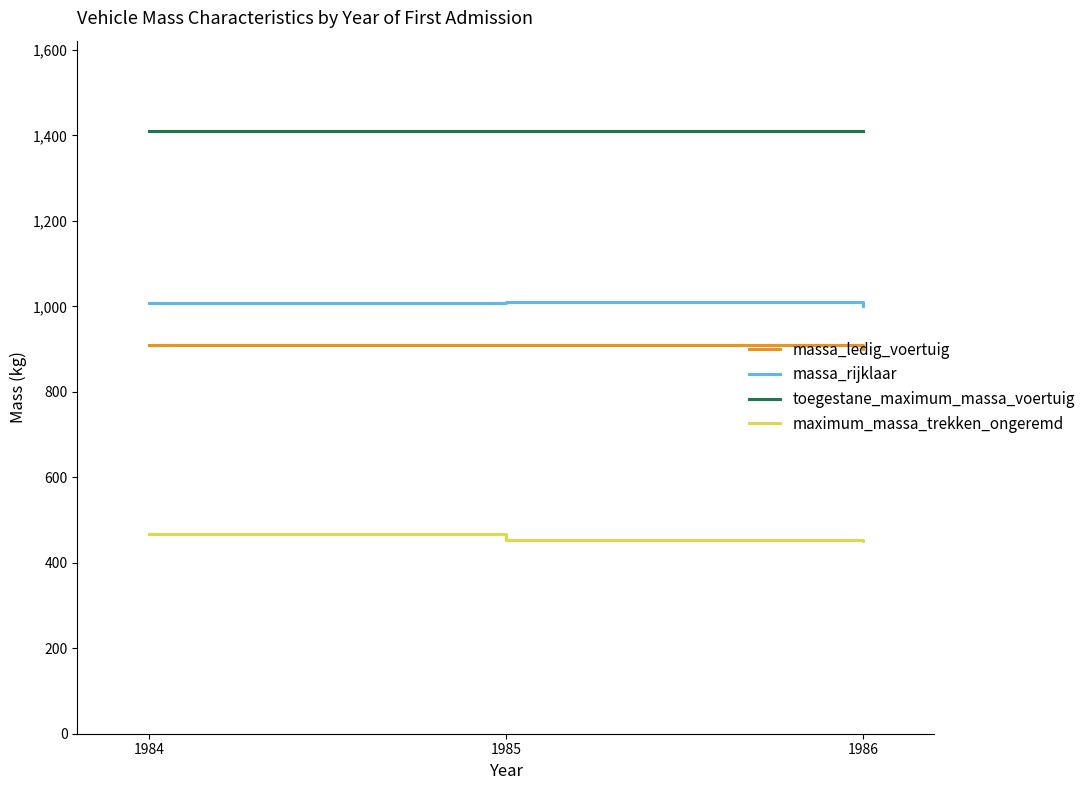

Rank the series at 1984 from highest to lowest value.

toegestane_maximum_massa_voertuig, massa_rijklaar, massa_ledig_voertuig, maximum_massa_trekken_ongeremd